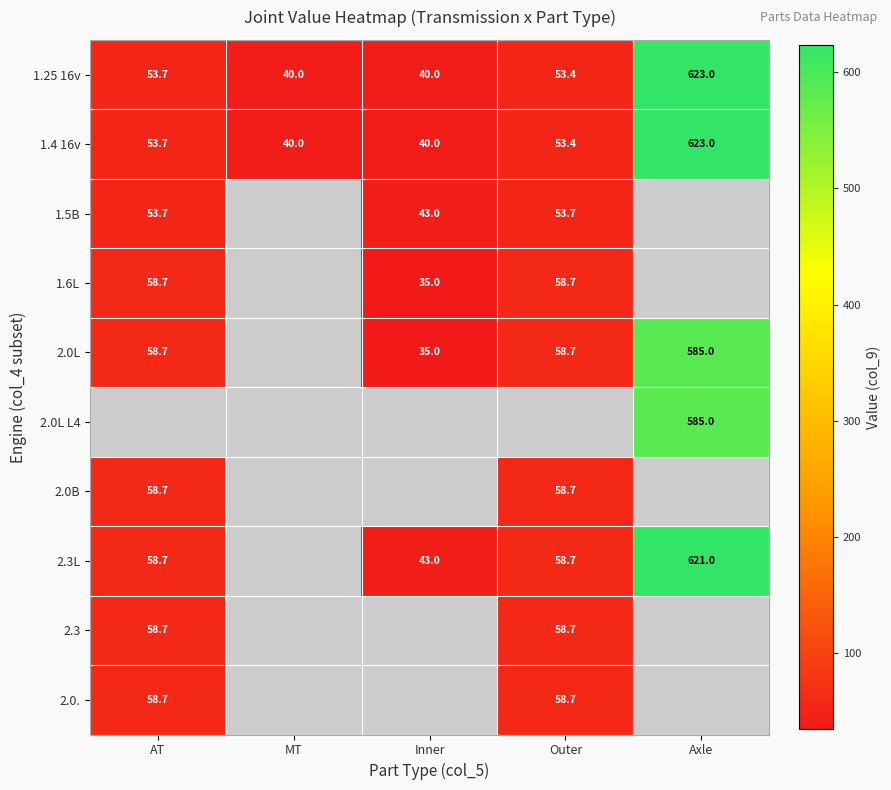

True or false: 1.4 16v has a value of 53.7 at AT.

True